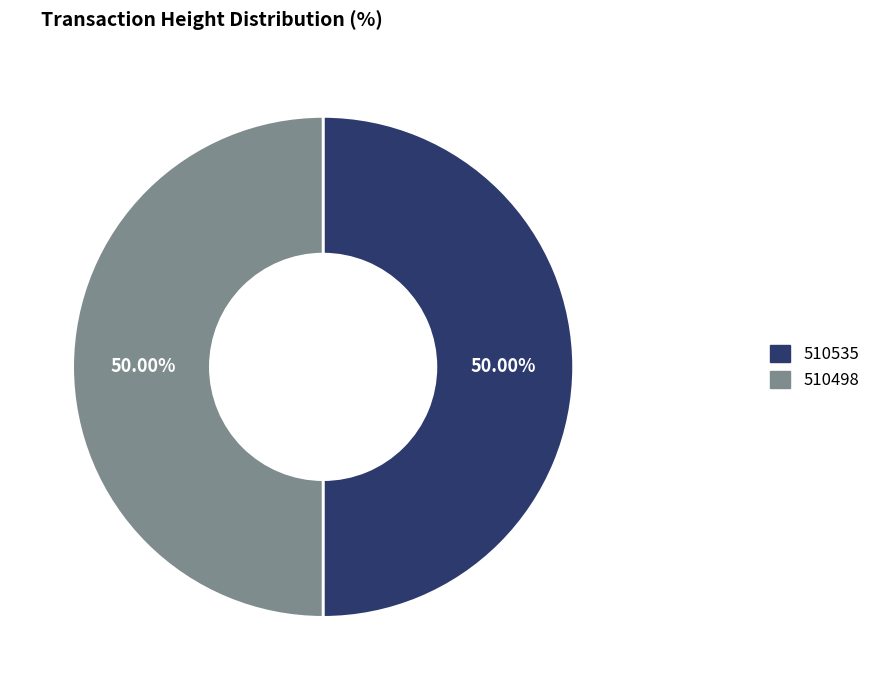

How many slices are in this pie chart?

2